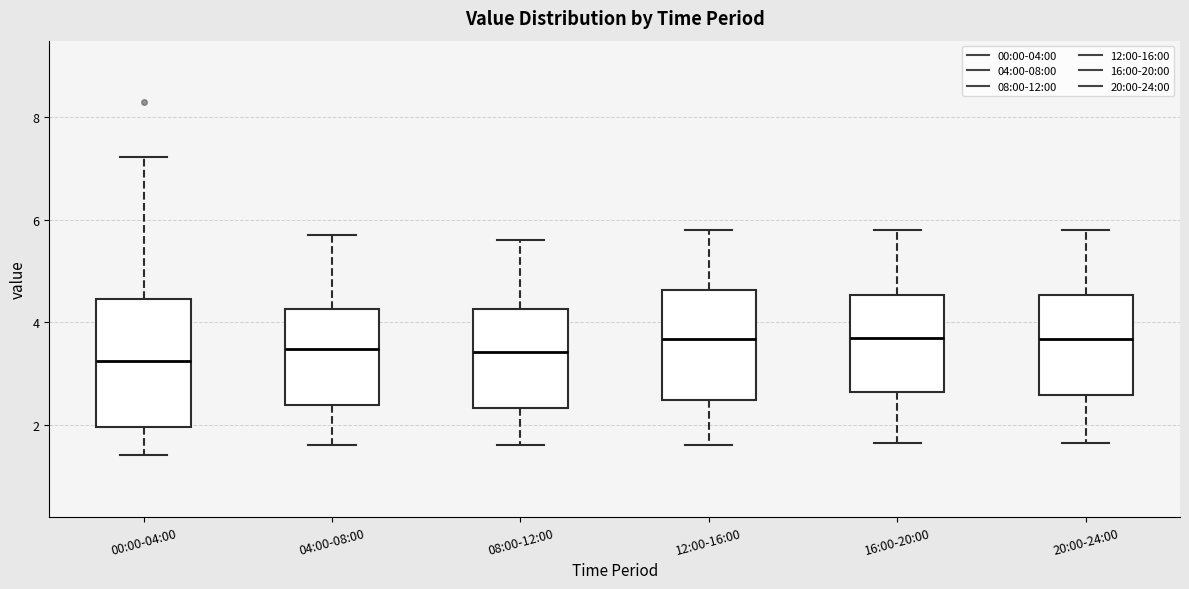

Reading left to right, read every box against the y-axis: the position of its median line, the range the box covers, and the ends of its whiskers. The values are not printed on the chart, so give them approximately, as read against the axis.

00:00-04:00: median 3.2, box 2.0 to 4.4, whiskers 1.4 to 7.2
04:00-08:00: median 3.4, box 2.4 to 4.2, whiskers 1.6 to 5.8
08:00-12:00: median 3.4, box 2.4 to 4.2, whiskers 1.6 to 5.6
12:00-16:00: median 3.6, box 2.4 to 4.6, whiskers 1.6 to 5.8
16:00-20:00: median 3.8, box 2.6 to 4.6, whiskers 1.6 to 5.8
20:00-24:00: median 3.6, box 2.6 to 4.6, whiskers 1.6 to 5.8